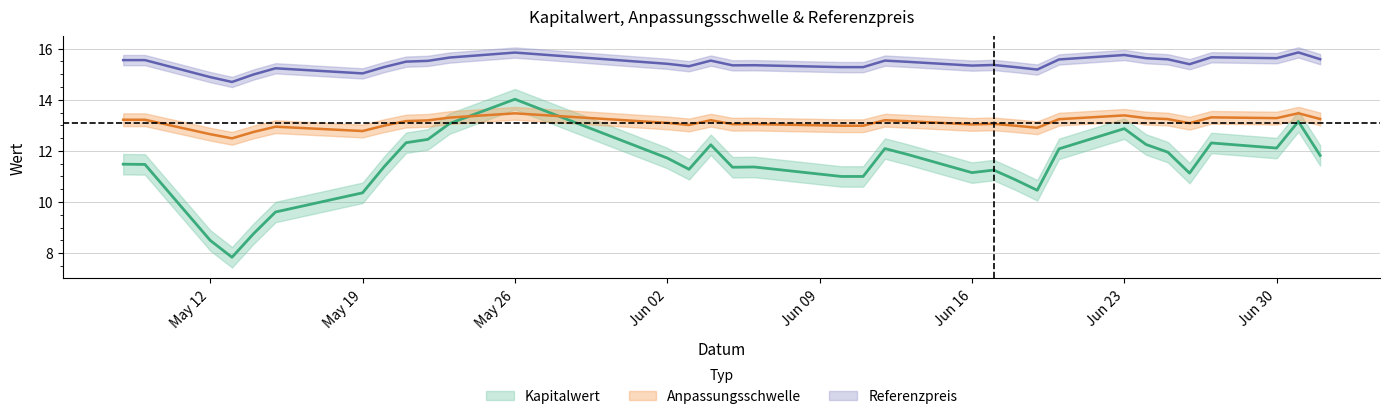

The value of Referenzpreis at 2025-06-06 is 15.3. True or false?

True